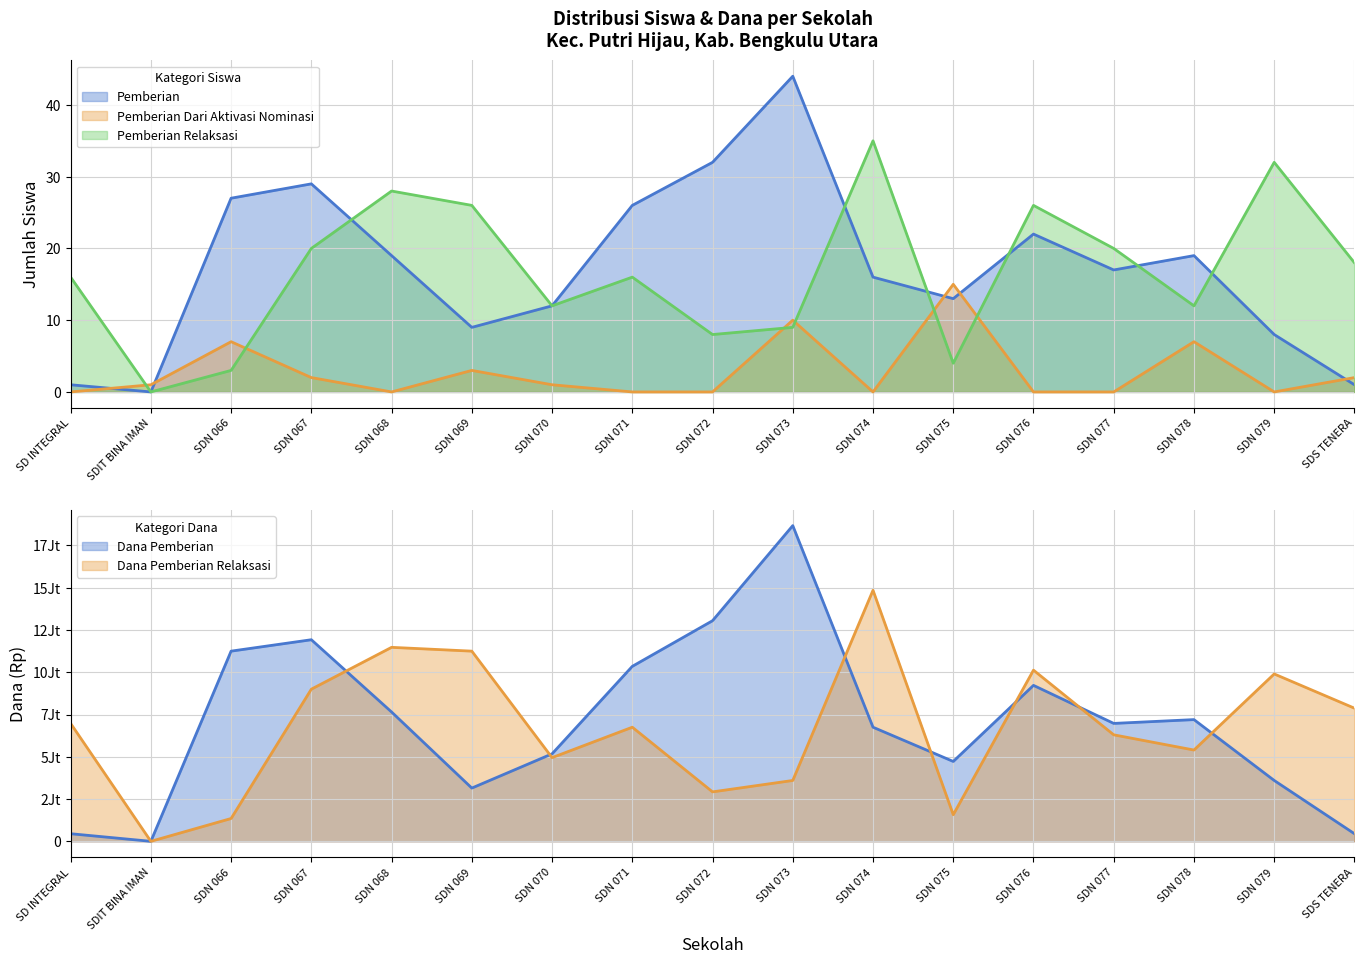

How many values in the Pemberian series exceed 17?

8